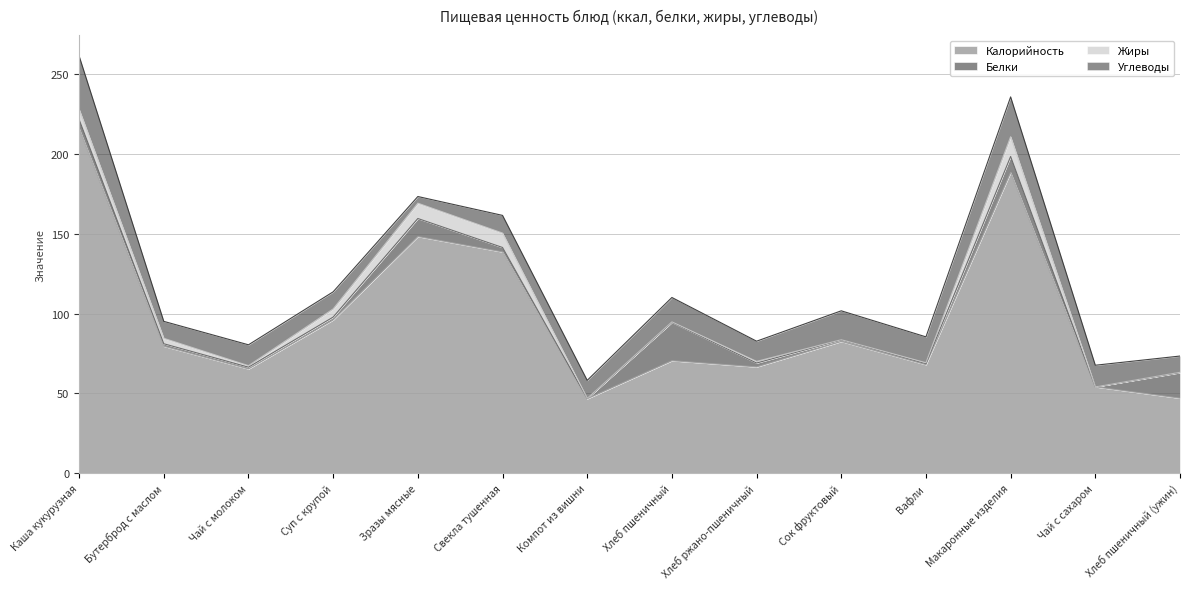

Is the value of Углеводы at Сок фруктовый greater than the value of Жиры at Макаронные изделия?

Yes